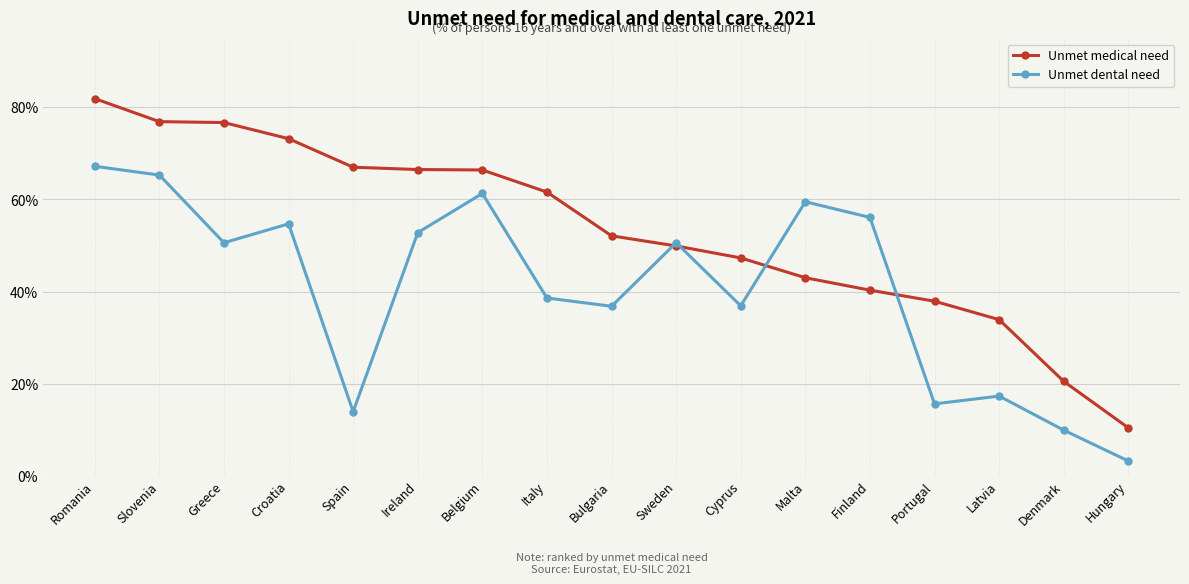

What is the sum of all Unmet medical need values?

905.5